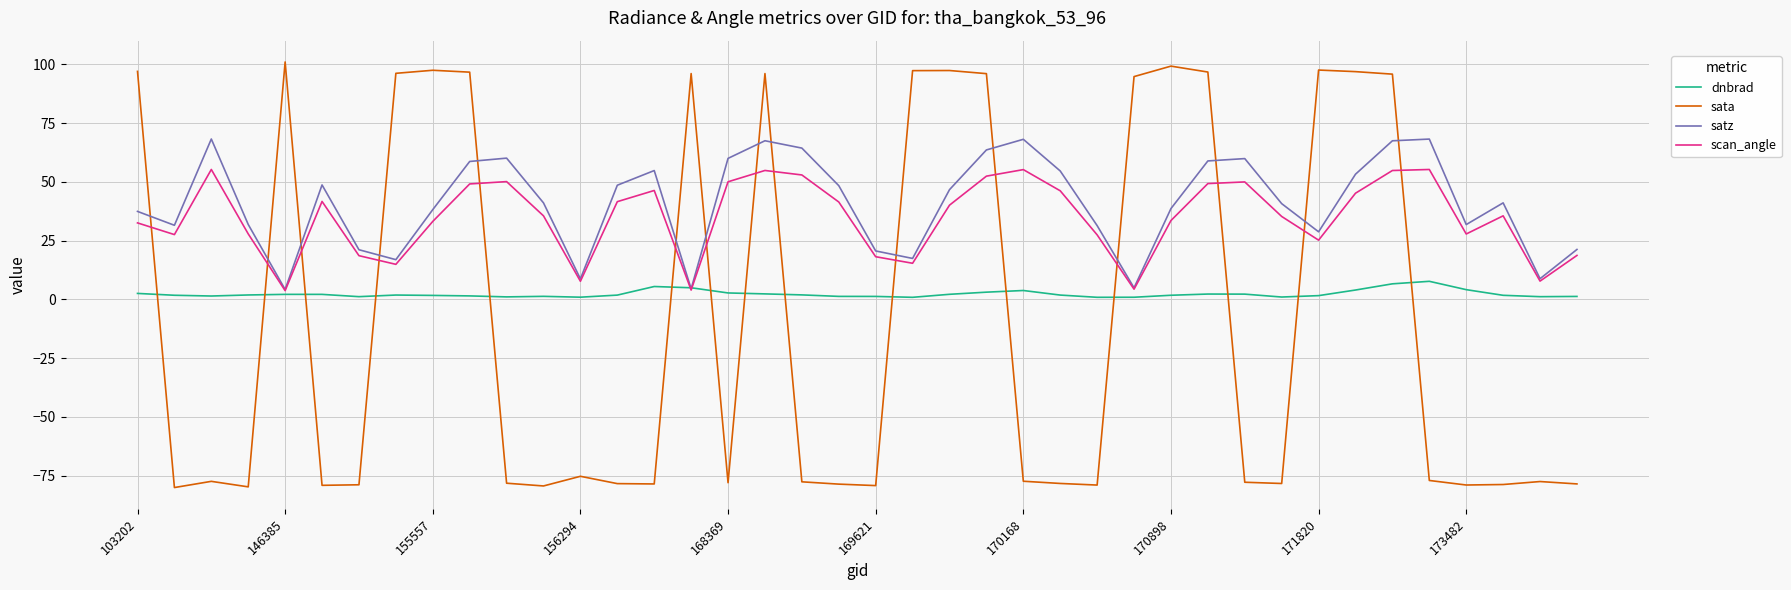

What is the minimum value shown in the chart?

-80.0